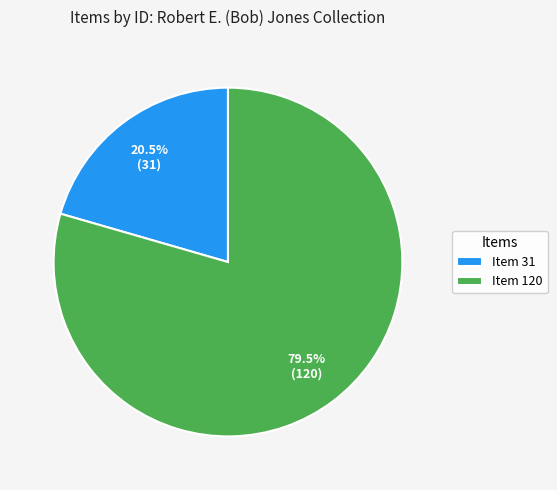

What percentage do Item 120 and Item 31 together represent?

100.0%